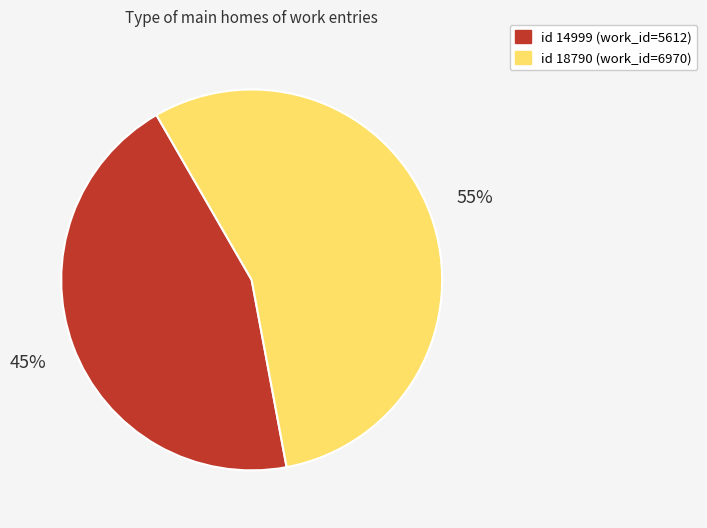

Is there any slice that represents more than half of the pie?

Yes